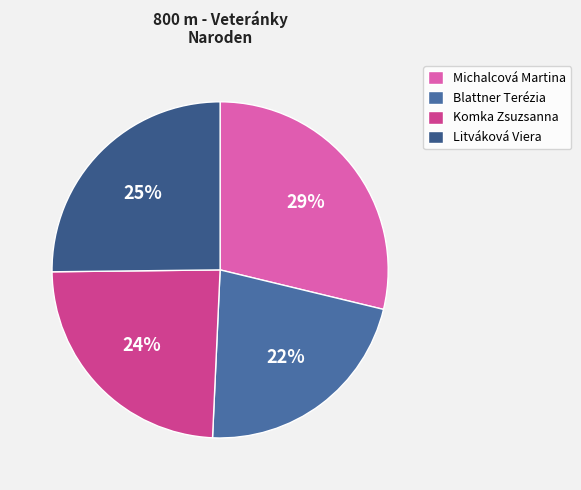

Is the sum of Blattner Terézia and Michalcová Martina greater than half?

Yes